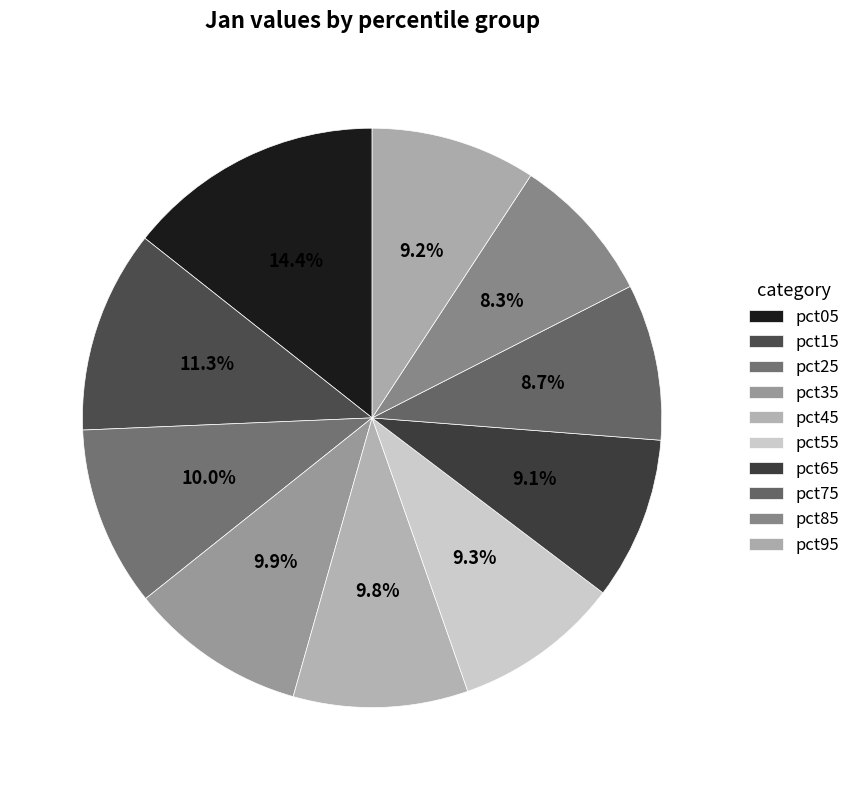

How many segments does this pie chart have?

10